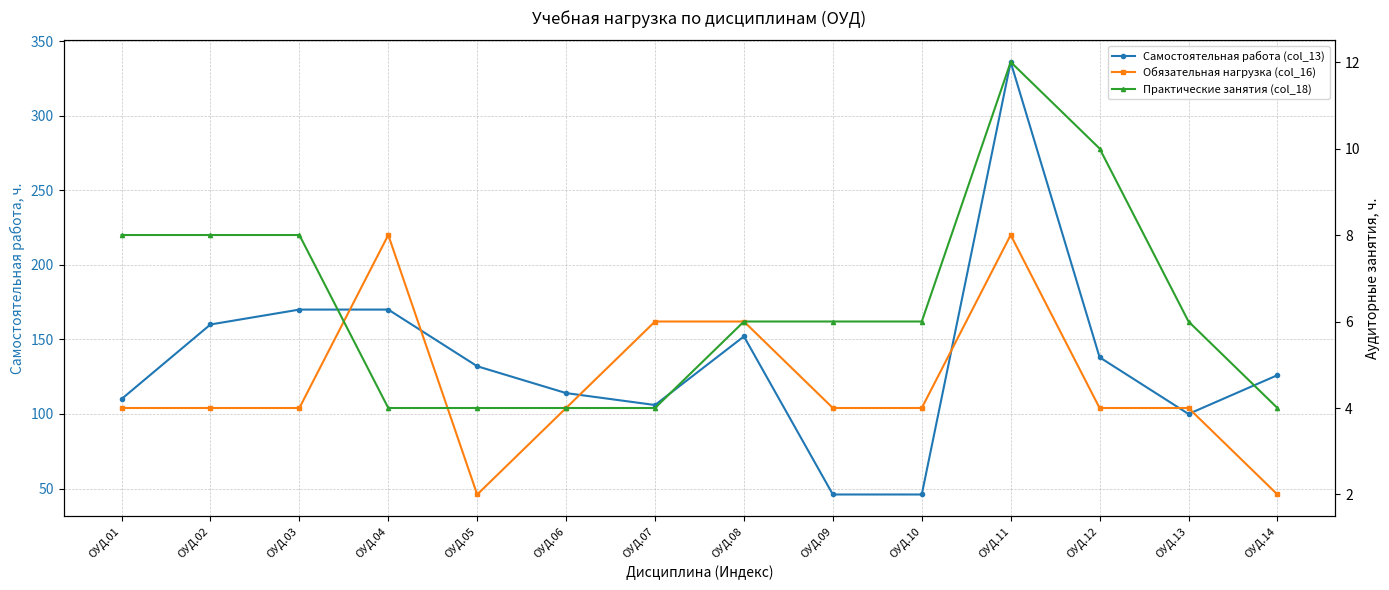

At which label does Самостоятельная работа (col_13) first exceed 132?

ОУД.02